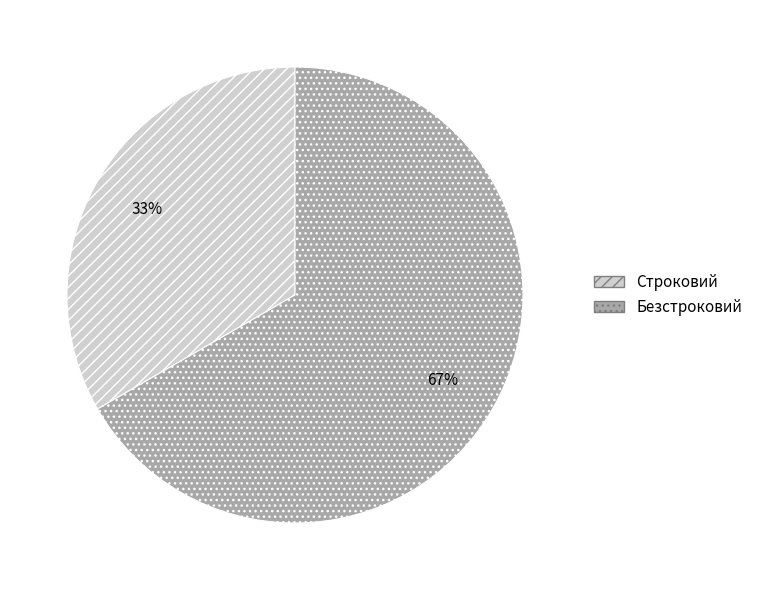

To the nearest percent, what is the average slice percentage?

50%